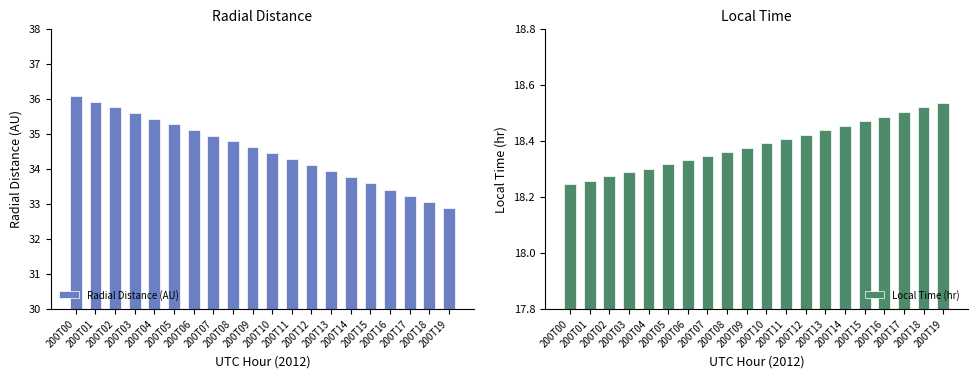

Count the number of categories in the chart.

20